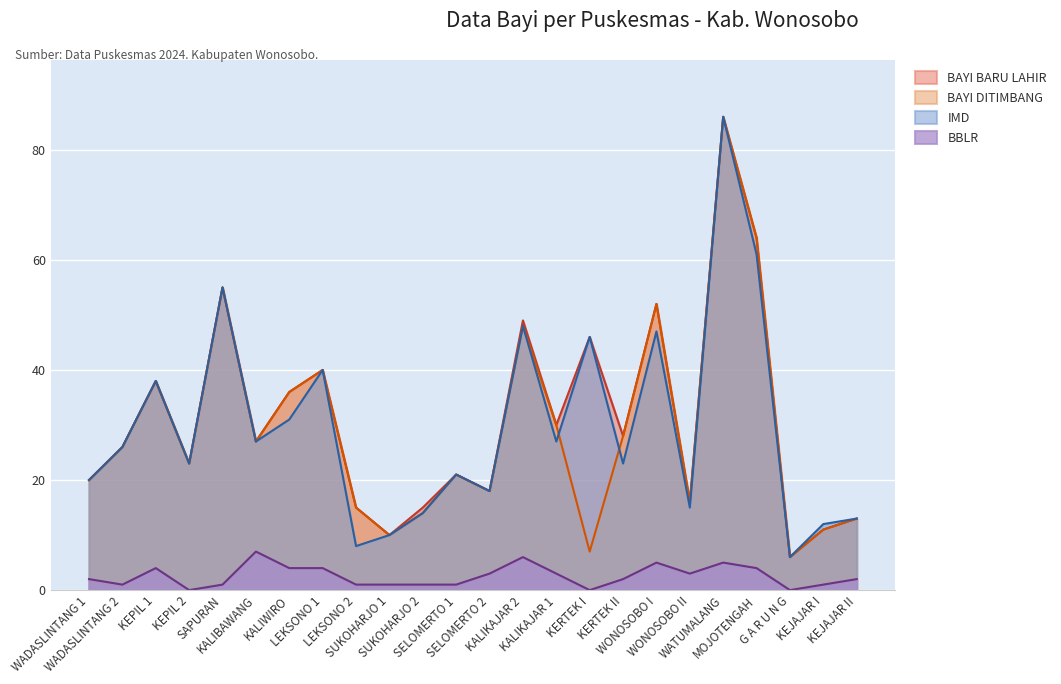

Read the BAYI BARU LAHIR DITIMBANG value at KEJAJAR I.

11